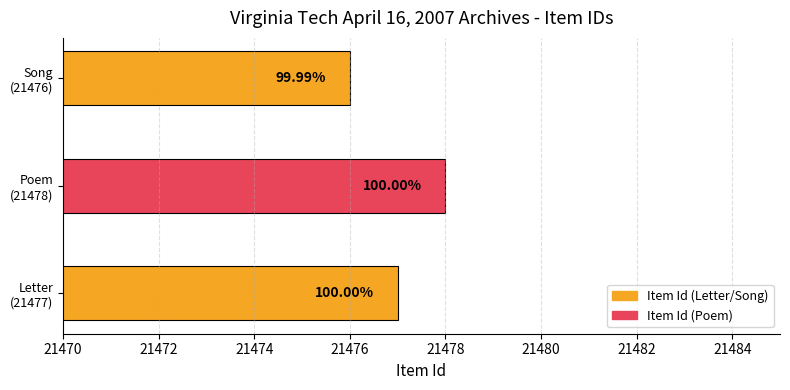

What is the maximum value shown in the chart?

21478